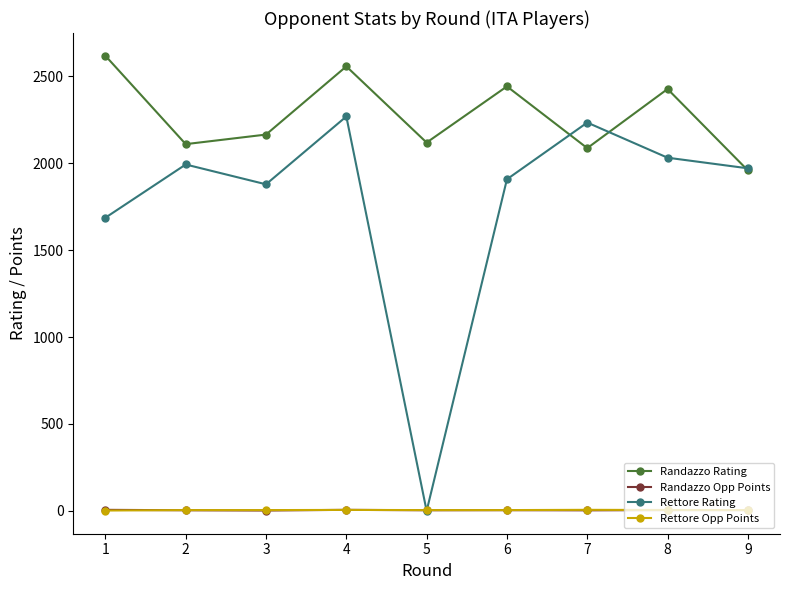

How many values in the Randazzo Opp Points series are below 4?

2